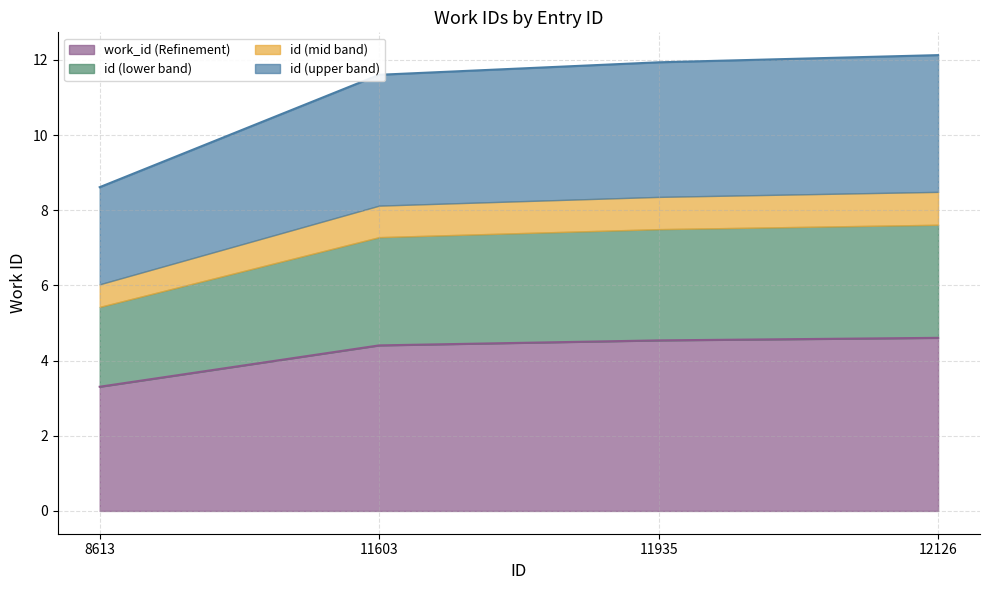

What is the difference between the maximum and minimum values in the work_id (Refinement) series?

1.3